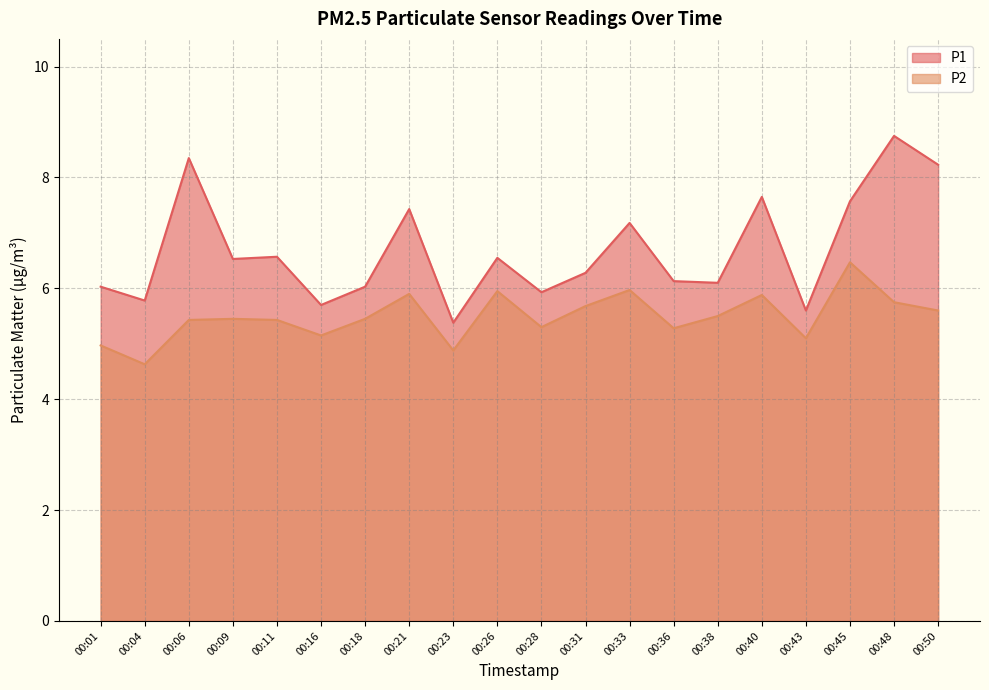

What is the difference between the maximum and minimum values in the P1 series?

3.4